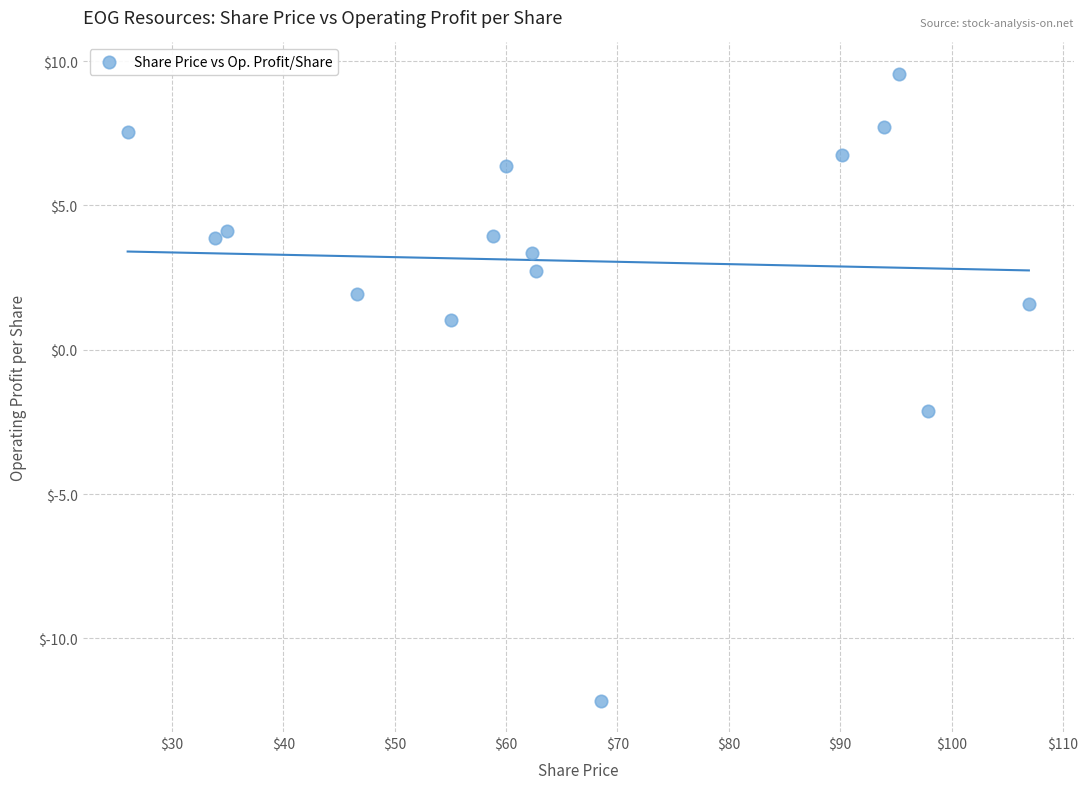

What Y value in the scatter plot is closest to -1?

-2.1